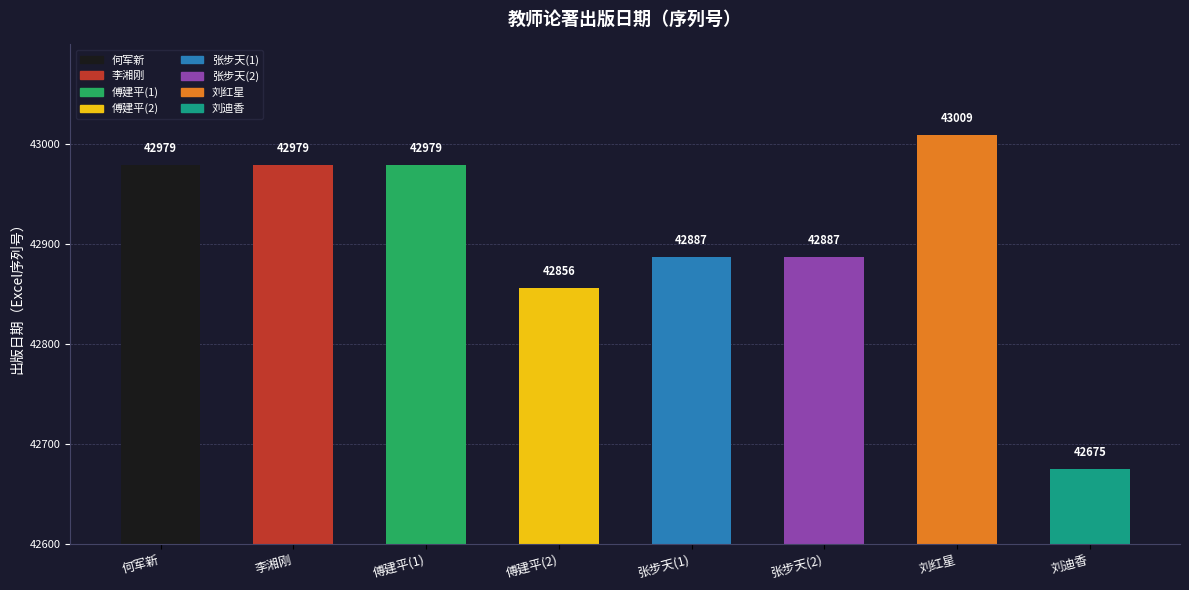

What is the ratio of the value at 张步天(2) to the value at 张步天(1)?

1.0